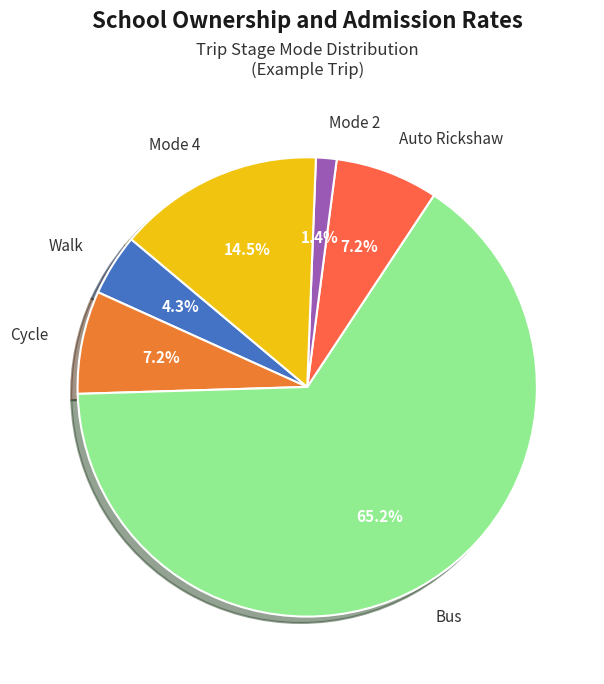

True or false: Auto Rickshaw accounts for 1% of the total.

False